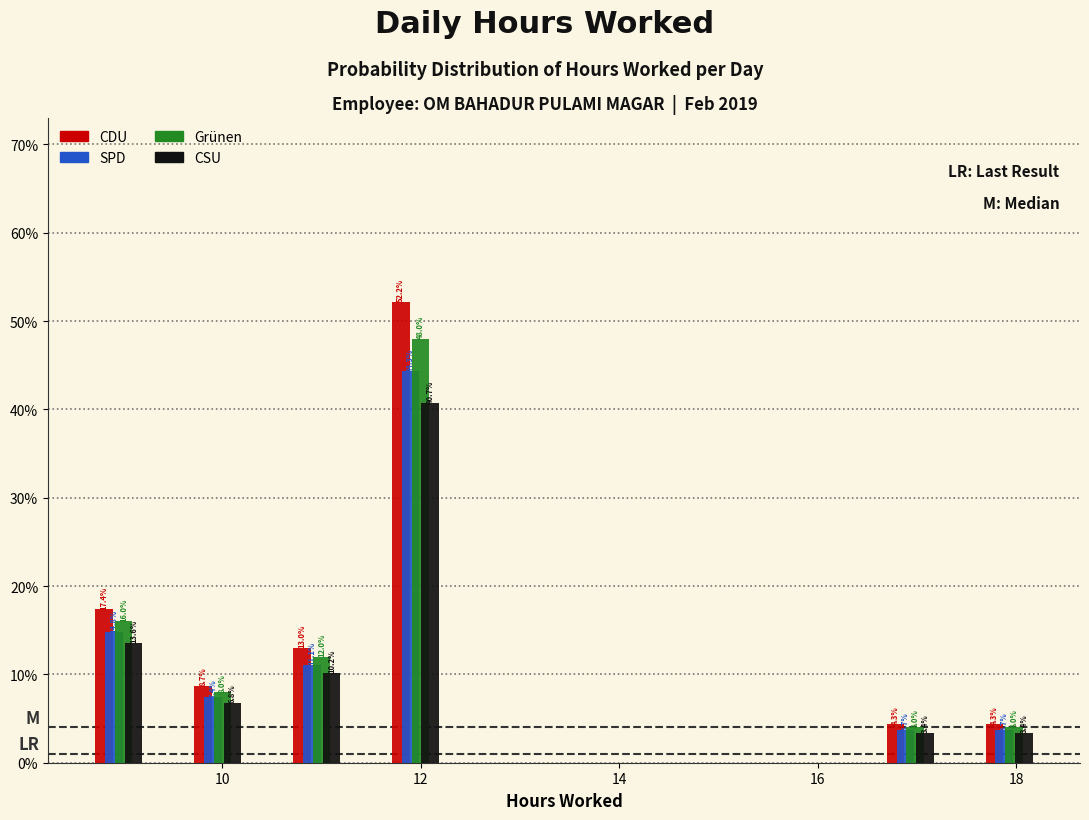

In the CSU series, which range on the x-axis has the tallest bar?

11.4 to 12.4